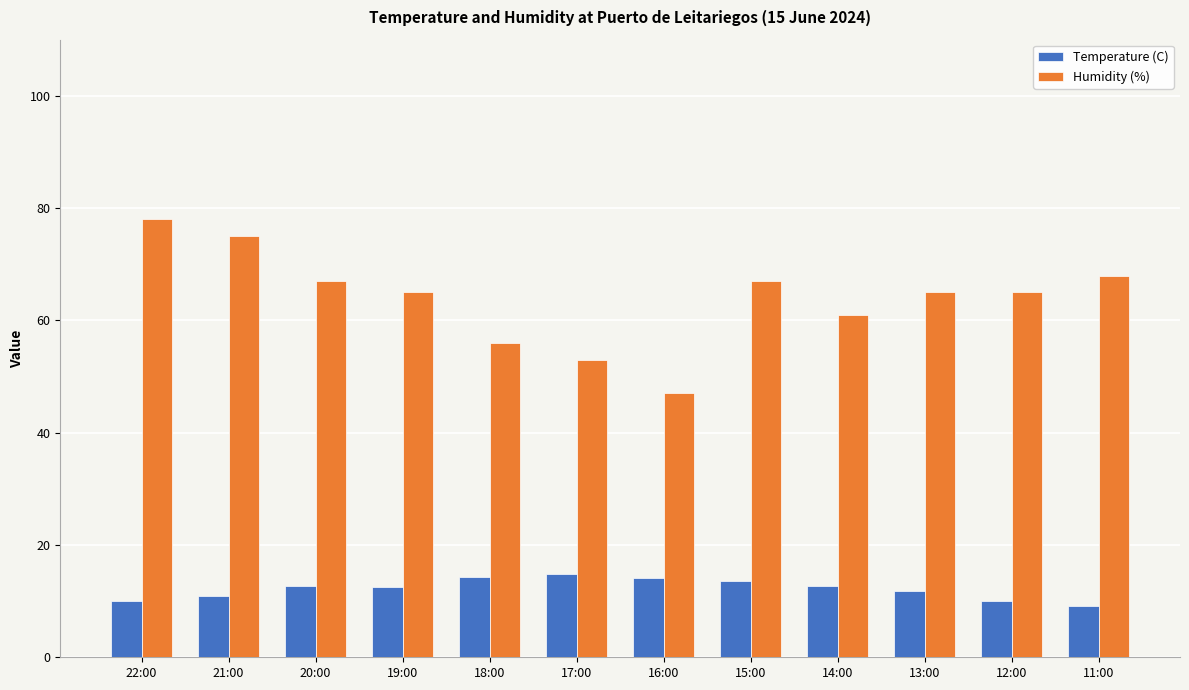

Which series changed the most between 18:00 and 16:00?

Humidity (%)